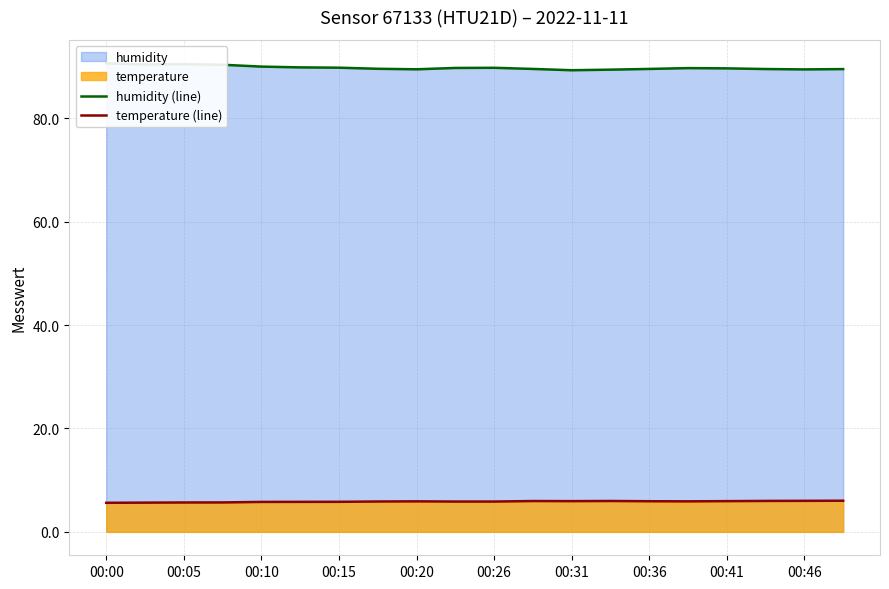

The value of temperature (line) at 00:05 is 10.1. True or false?

False